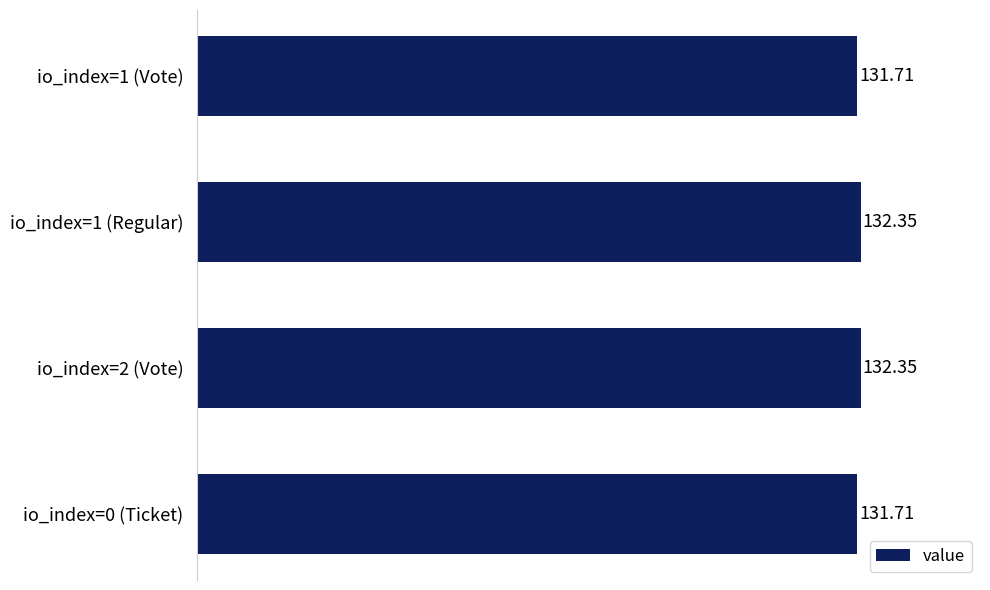

What is the difference between the maximum and minimum values?

0.6